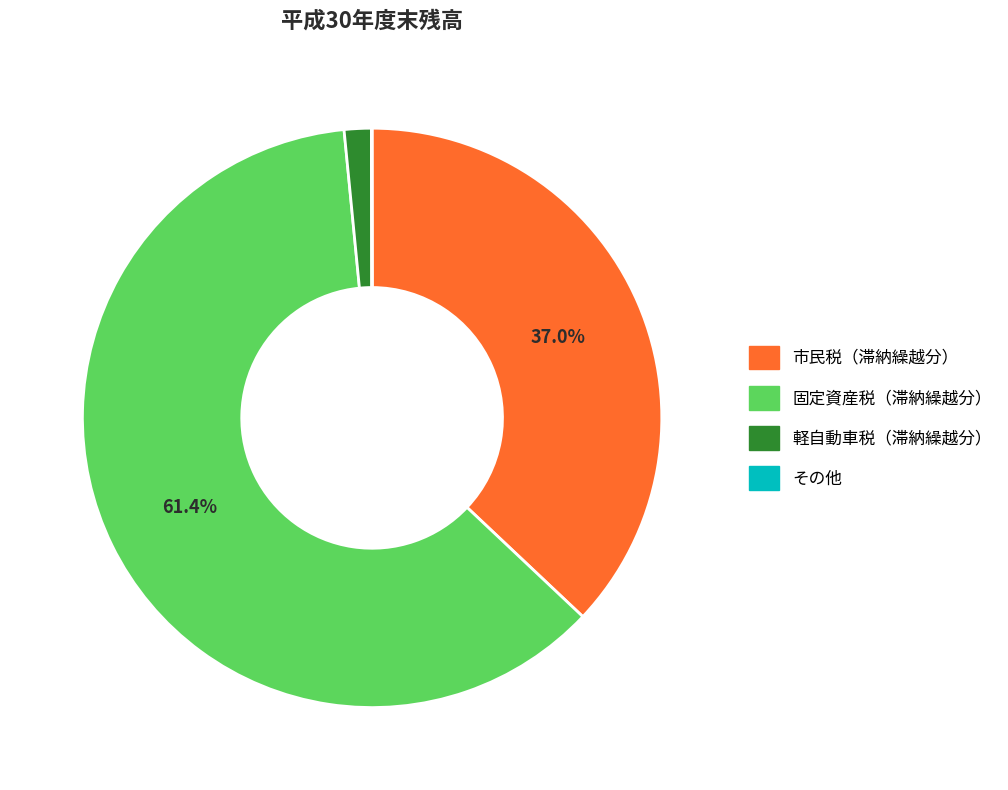

Is it true that 固定資産税（滞納繰越分） is 56% of the pie?

False